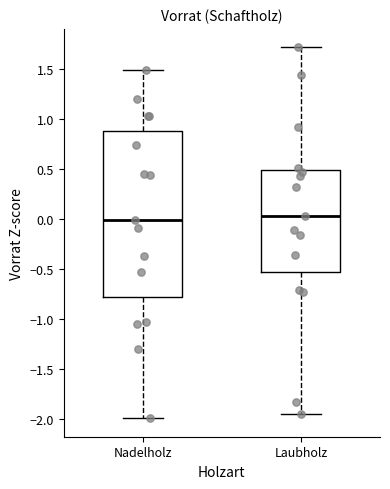

Comparing the boxes themselves (not the whiskers), which one is the tallest?

Nadelholz